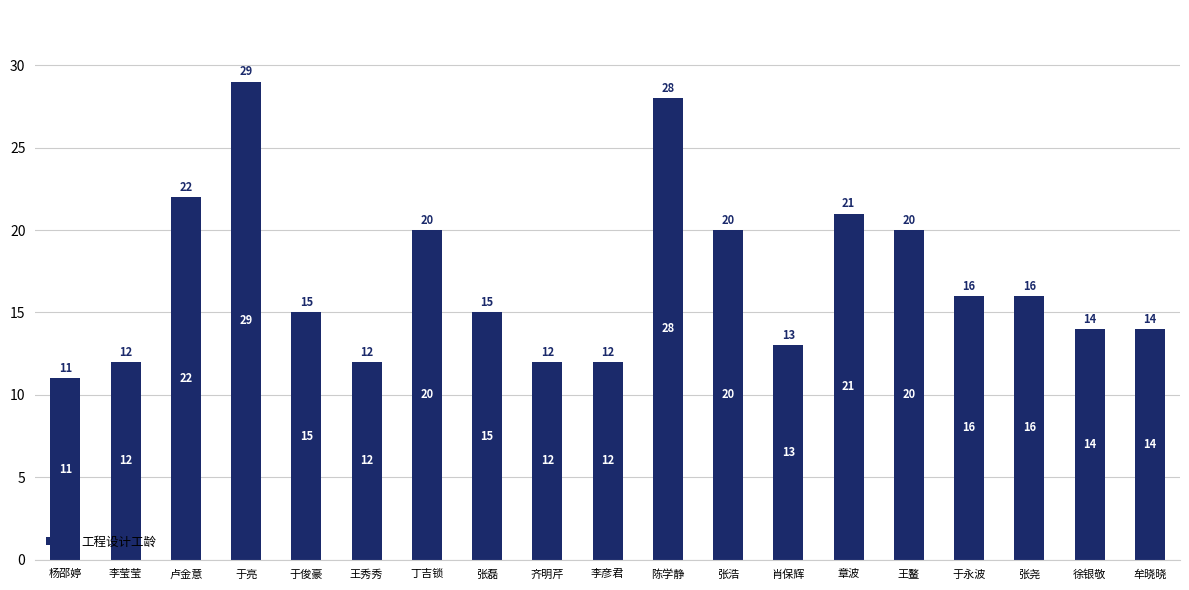

Between 章波 and 陈学静, which is larger?

陈学静